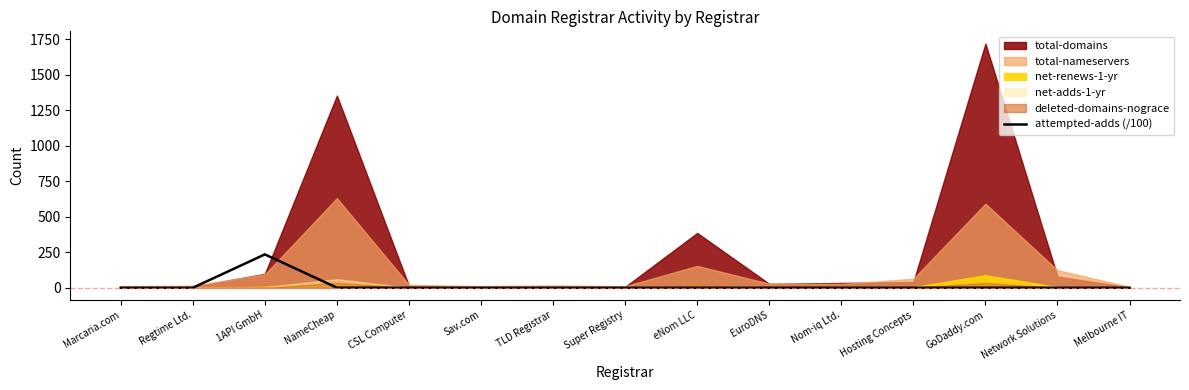

The chart shows a value of 0.0 at Sav.com. True or false?

False